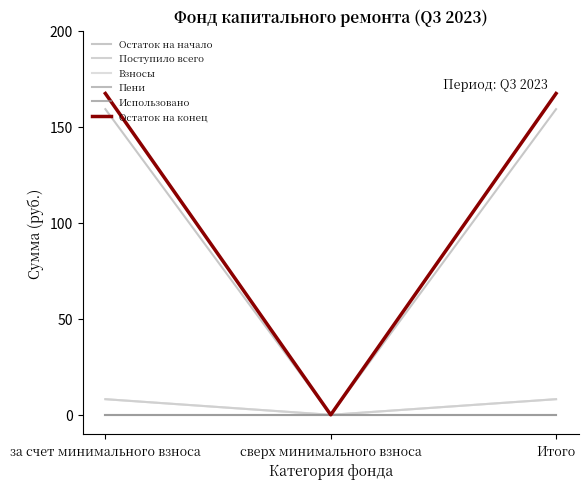

Does the chart have visible grid lines?

No